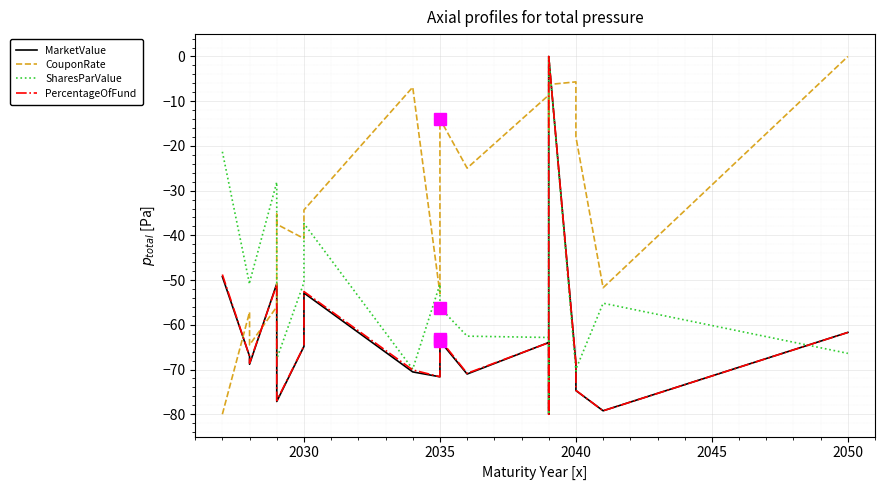

What is the difference between the maximum and minimum values in the PercentageOfFund series?

80.0